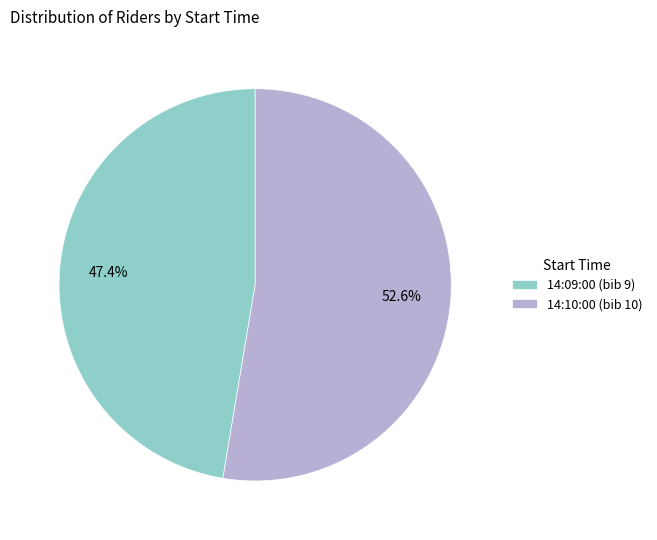

To the nearest percent, what is the difference between the 14:10:00 and 14:09:00 slice percentages?

5%